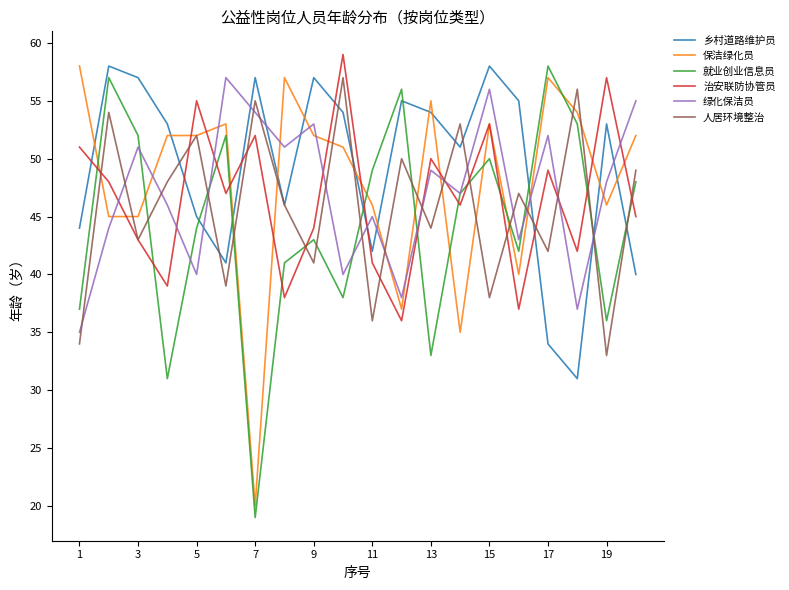

Which series has the largest range (max minus min)?

就业创业信息员